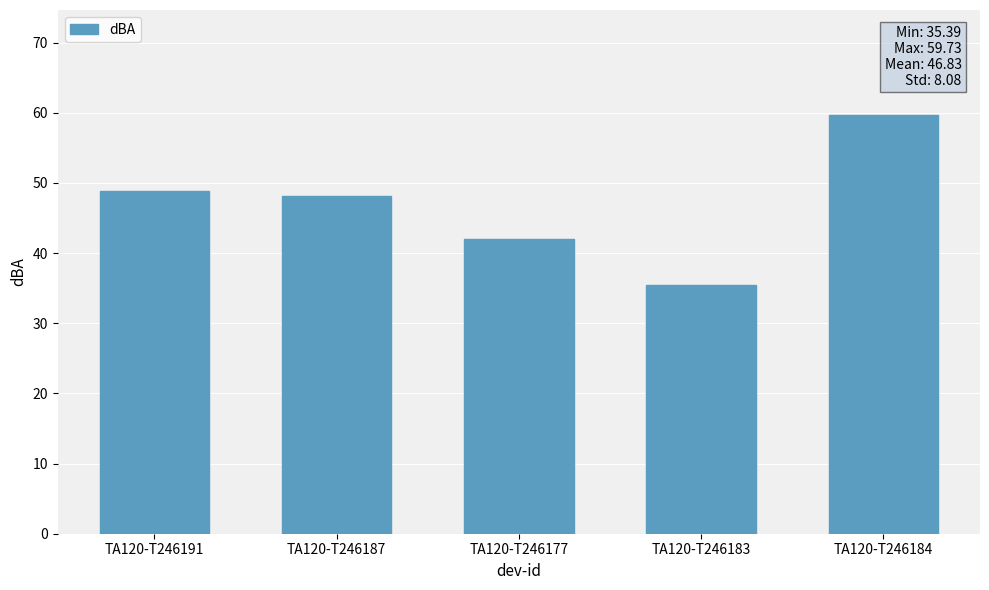

How many values exceed 48?

3